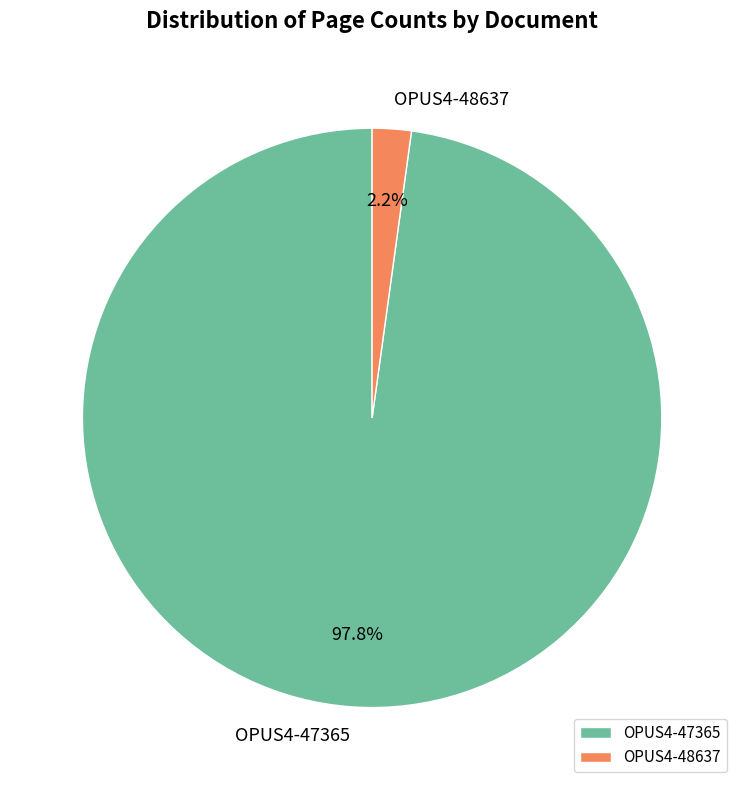

To the nearest percent, what is the combined percentage of OPUS4-47365 and OPUS4-48637?

100%